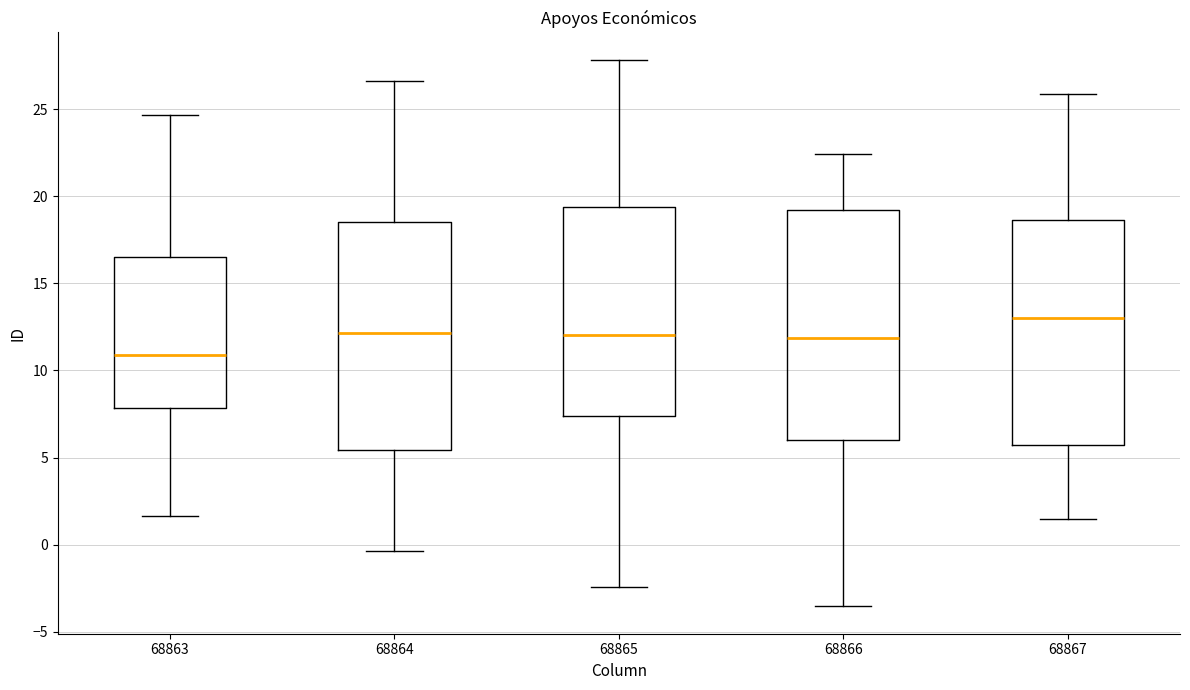

Reading left to right, read every box against the y-axis: the position of its median line, the range the box covers, and the ends of its whiskers. The values are not printed on the chart, so give them approximately, as read against the axis.

68863: median 11.0, box 8.0 to 16.5, whiskers 1.5 to 24.5
68864: median 12.0, box 5.5 to 18.5, whiskers -0.5 to 26.5
68865: median 12.0, box 7.5 to 19.5, whiskers -2.5 to 28.0
68866: median 12.0, box 6.0 to 19.0, whiskers -3.5 to 22.5
68867: median 13.0, box 5.5 to 18.5, whiskers 1.5 to 26.0